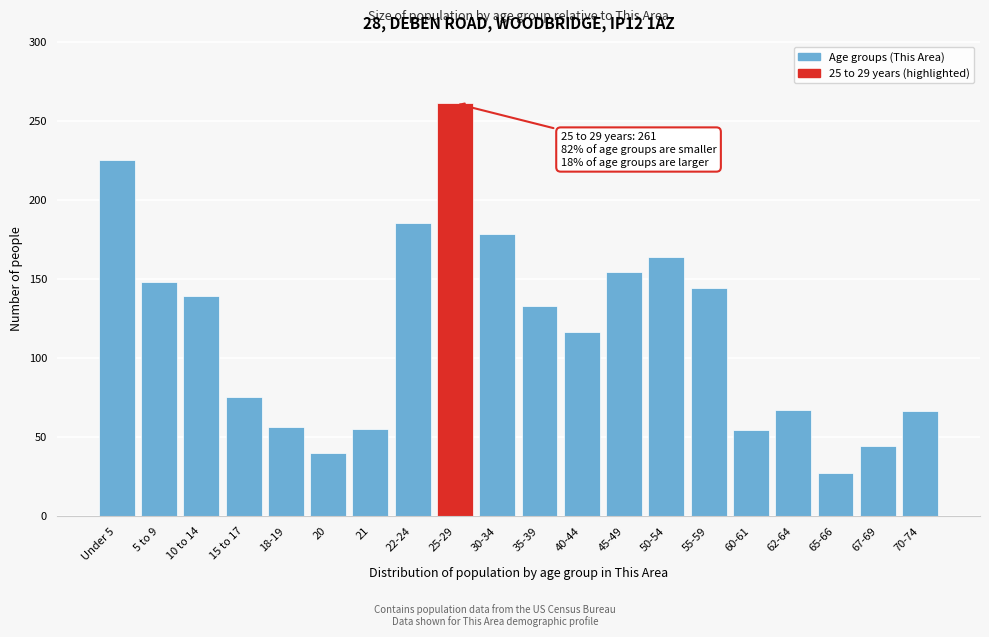

What is the label of the 14th bar from the right?

21